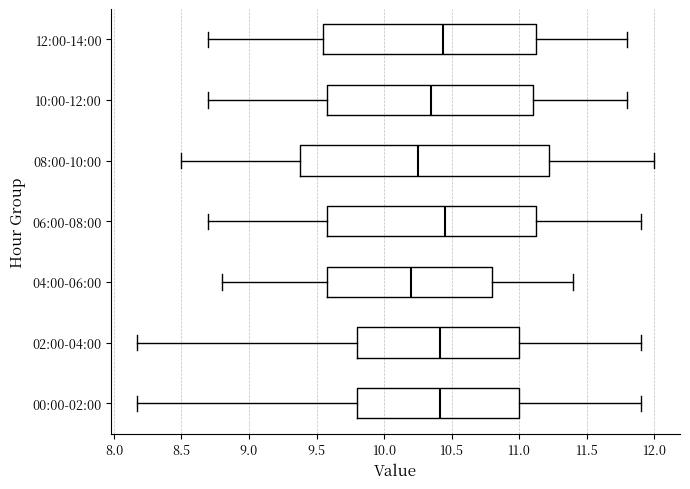

Reading bottom to top, transcribe this box plot: for each box, give where its median line is, the range the box spans, and where its two whiskers end, as read against the x-axis. The values are not printed on the chart, so give them approximately, as read against the axis.

00:00-02:00: median 10.40, box 9.80 to 11.00, whiskers 8.15 to 11.90
02:00-04:00: median 10.40, box 9.80 to 11.00, whiskers 8.15 to 11.90
04:00-06:00: median 10.20, box 9.60 to 10.80, whiskers 8.80 to 11.40
06:00-08:00: median 10.45, box 9.60 to 11.15, whiskers 8.70 to 11.90
08:00-10:00: median 10.25, box 9.40 to 11.25, whiskers 8.50 to 12.00
10:00-12:00: median 10.35, box 9.60 to 11.10, whiskers 8.70 to 11.80
12:00-14:00: median 10.45, box 9.55 to 11.15, whiskers 8.70 to 11.80